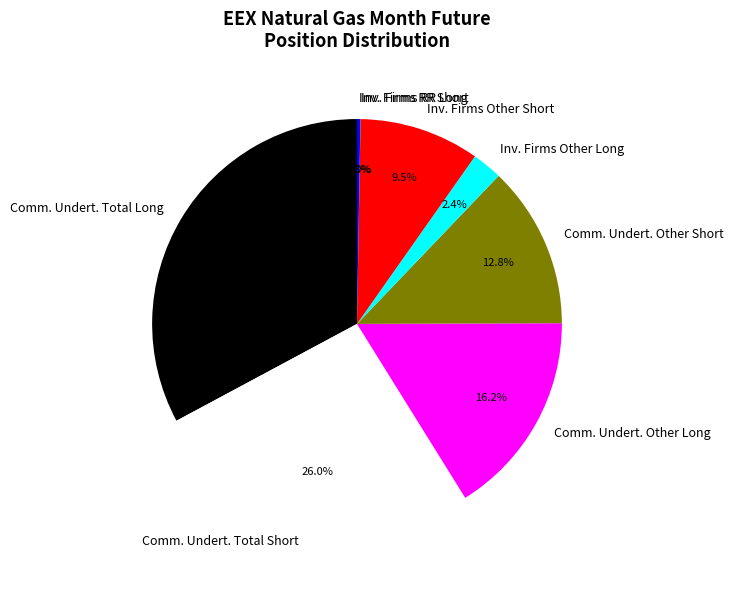

Do Comm. Undert. Total Short and Comm. Undert. Total Long together represent more than half of the pie?

Yes